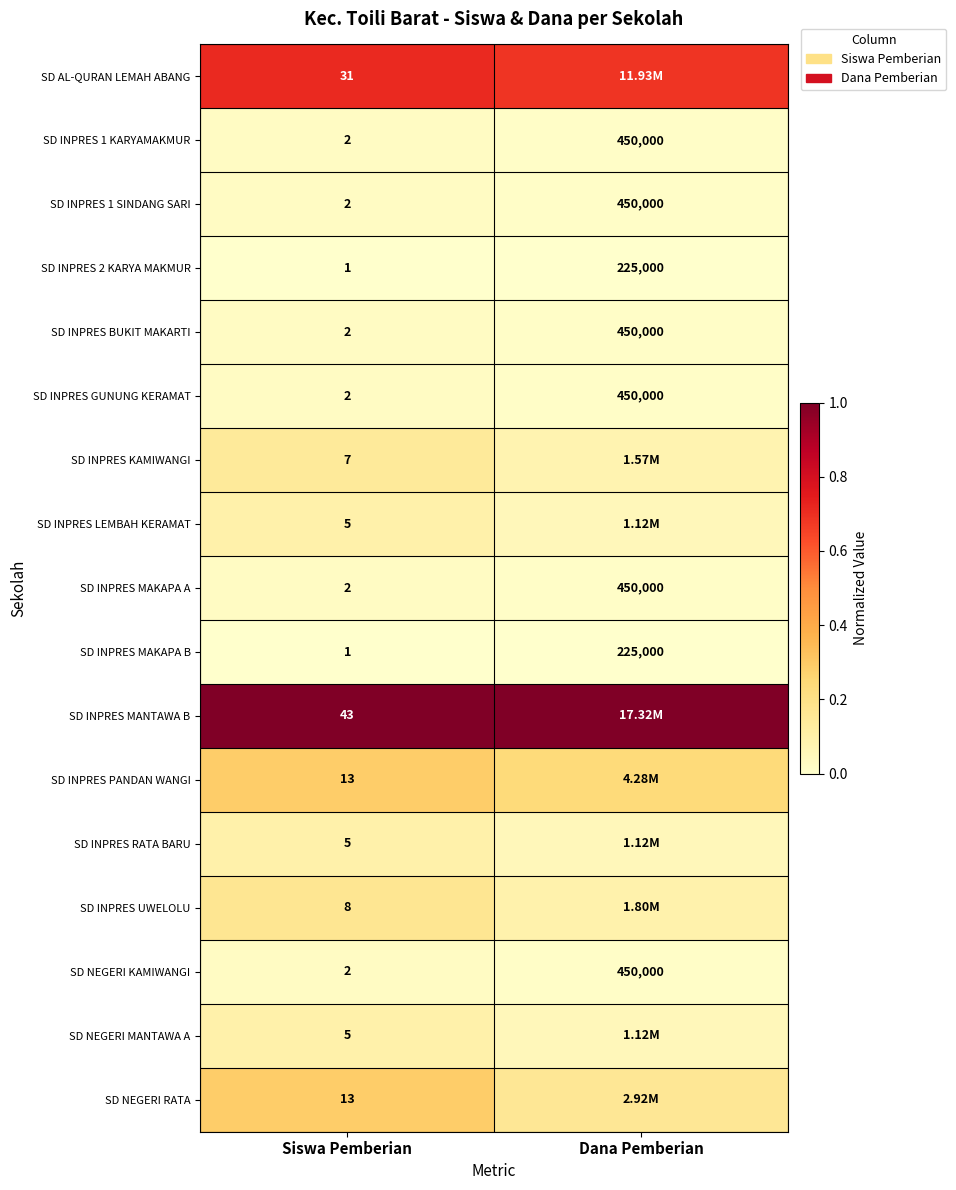

At which label is SD INPRES 1 SINDANG SARI closest to 225001?

Siswa Pemberian